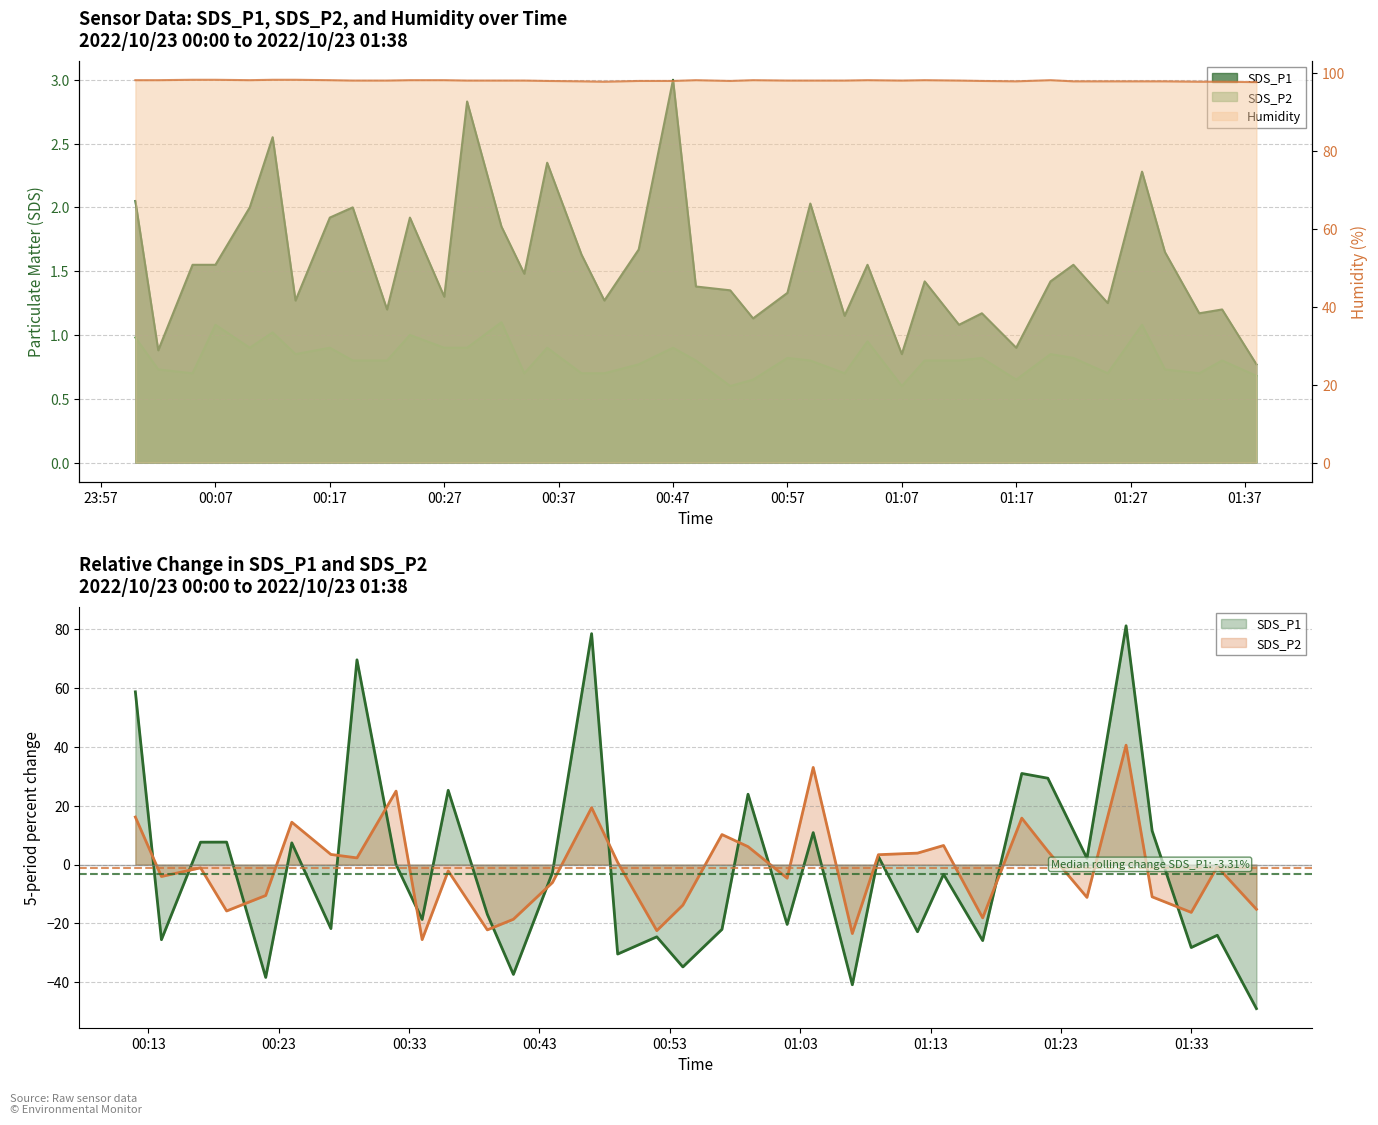

Where is SDS_P2 nearest to the value 0?

2022/10/23 00:52